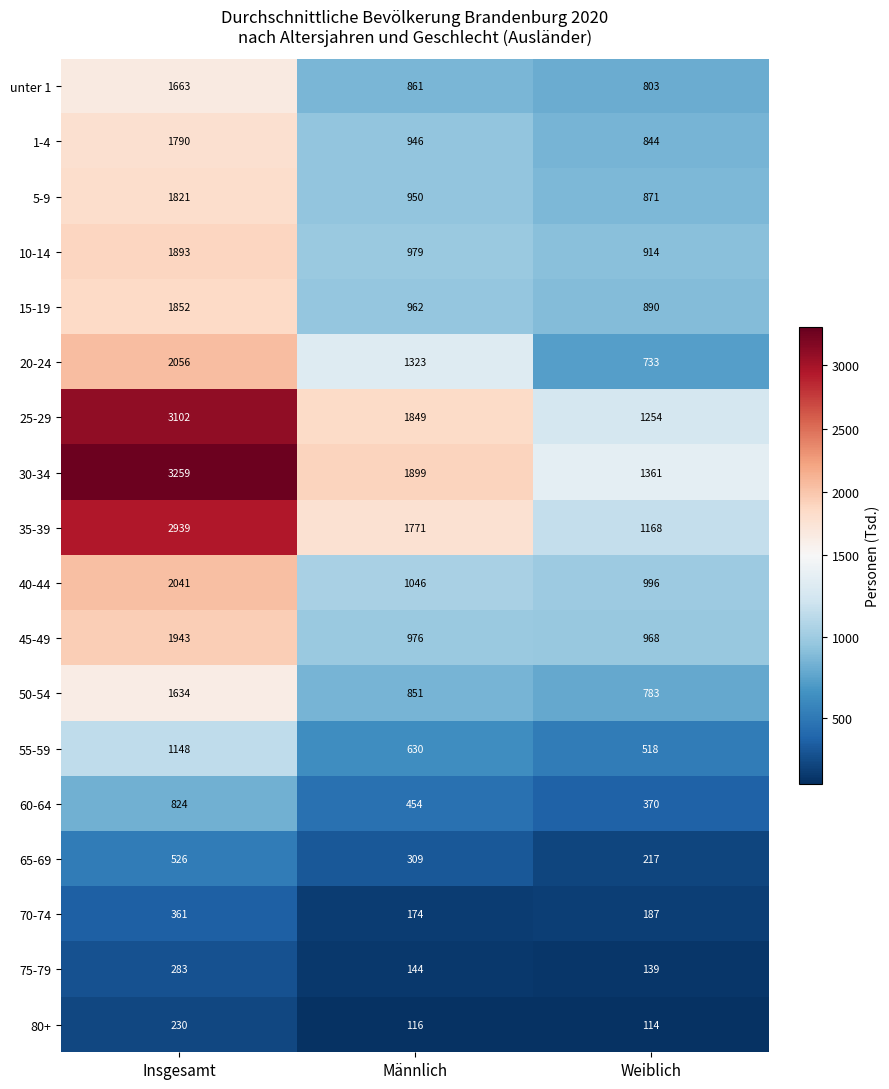

What is the minimum value shown in the chart?

114